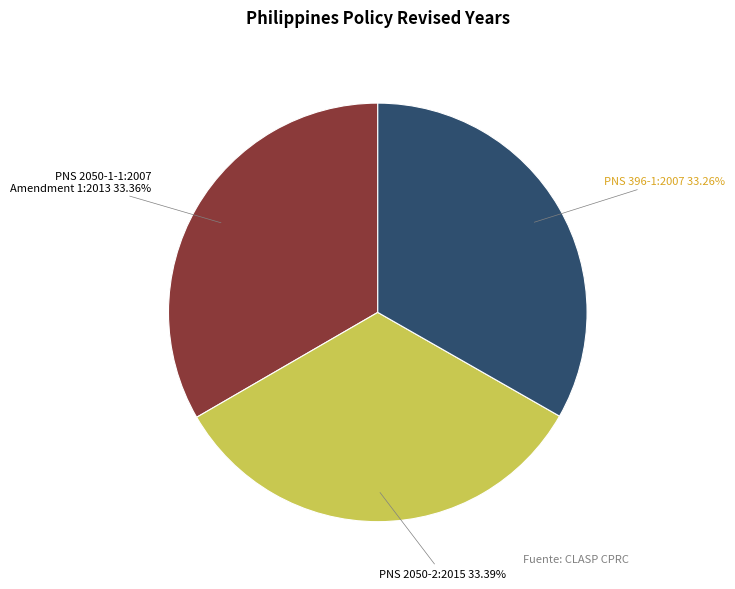

Is PNS 2050-2:2015 the majority of the pie?

No